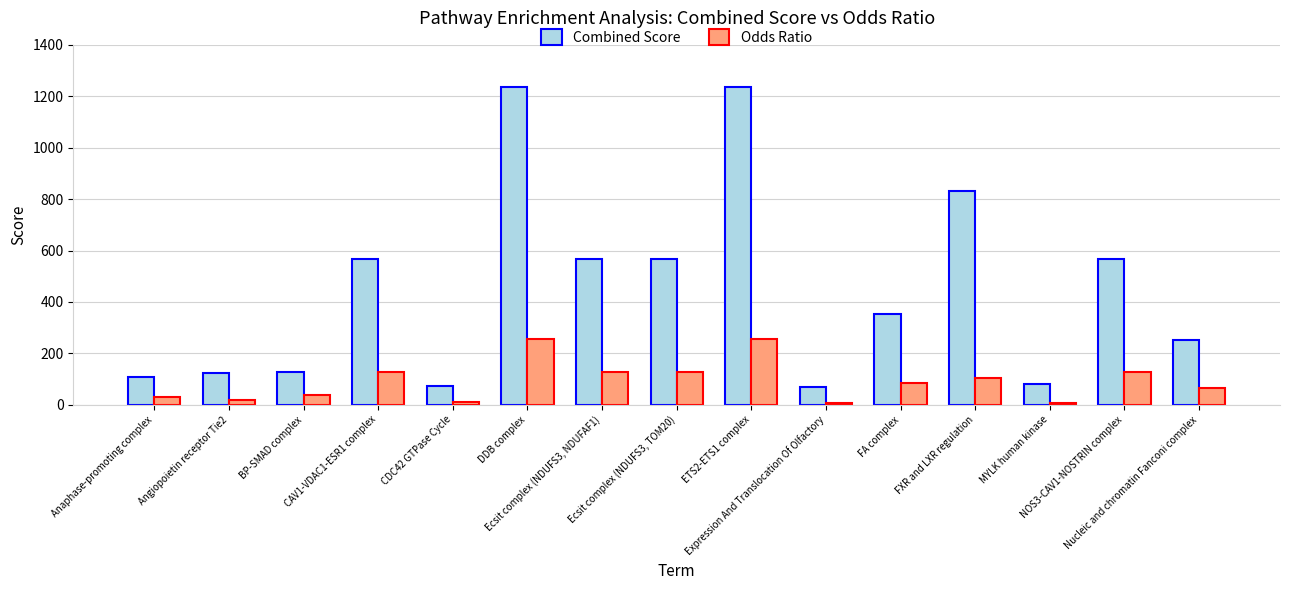

What is the smallest value displayed?

6.5